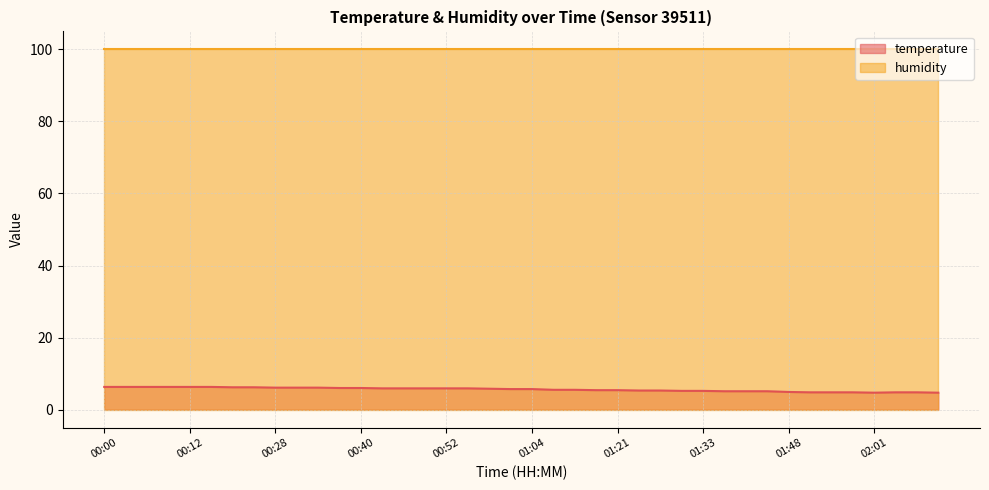

The chart shows a value of 8.2 at 00:40. True or false?

False